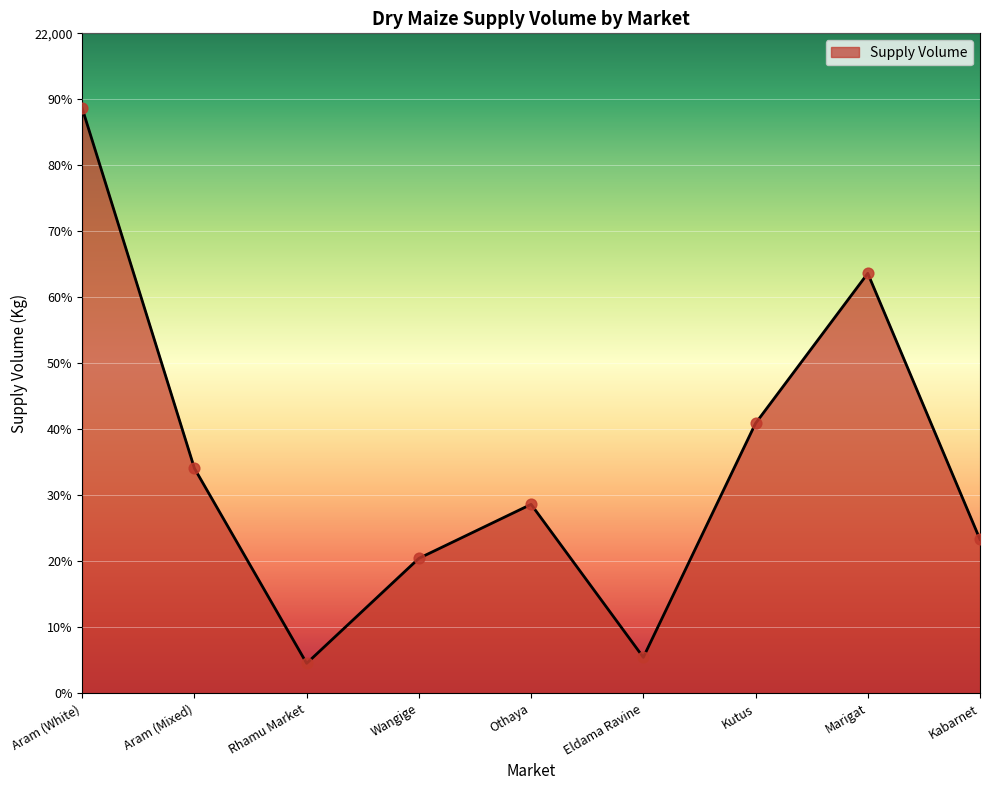

What is the ratio of the value at Wangige to the value at Rhamu Market?

4.5